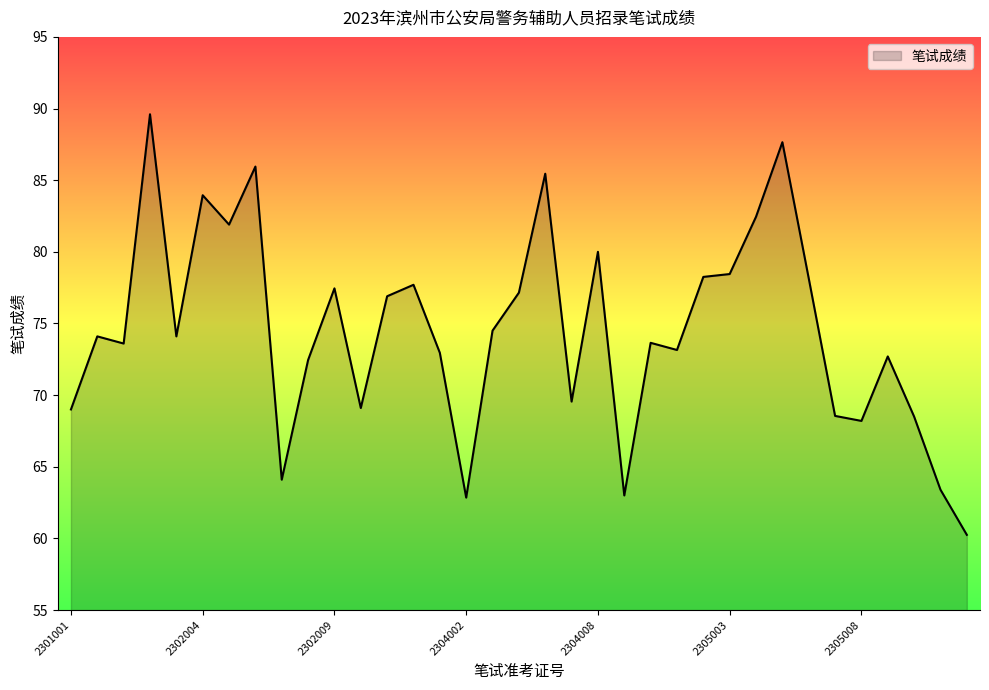

What is the average value?

74.5